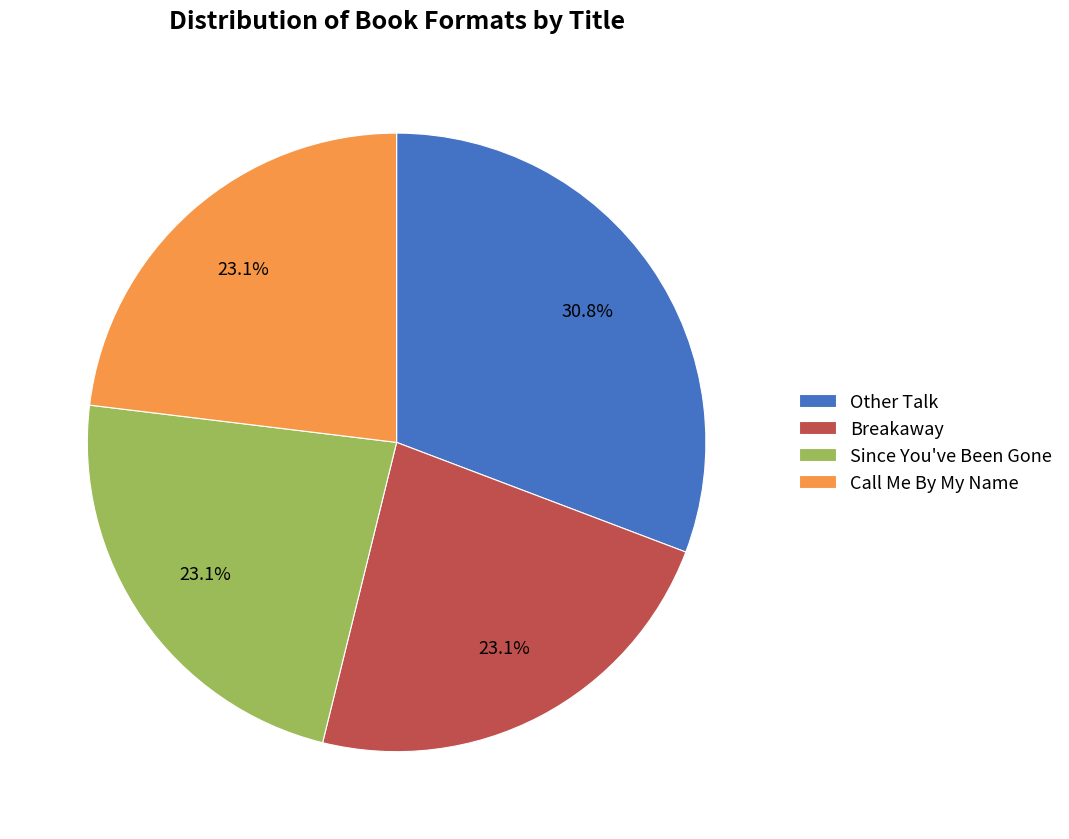

Which slice is the largest?

Other Talk